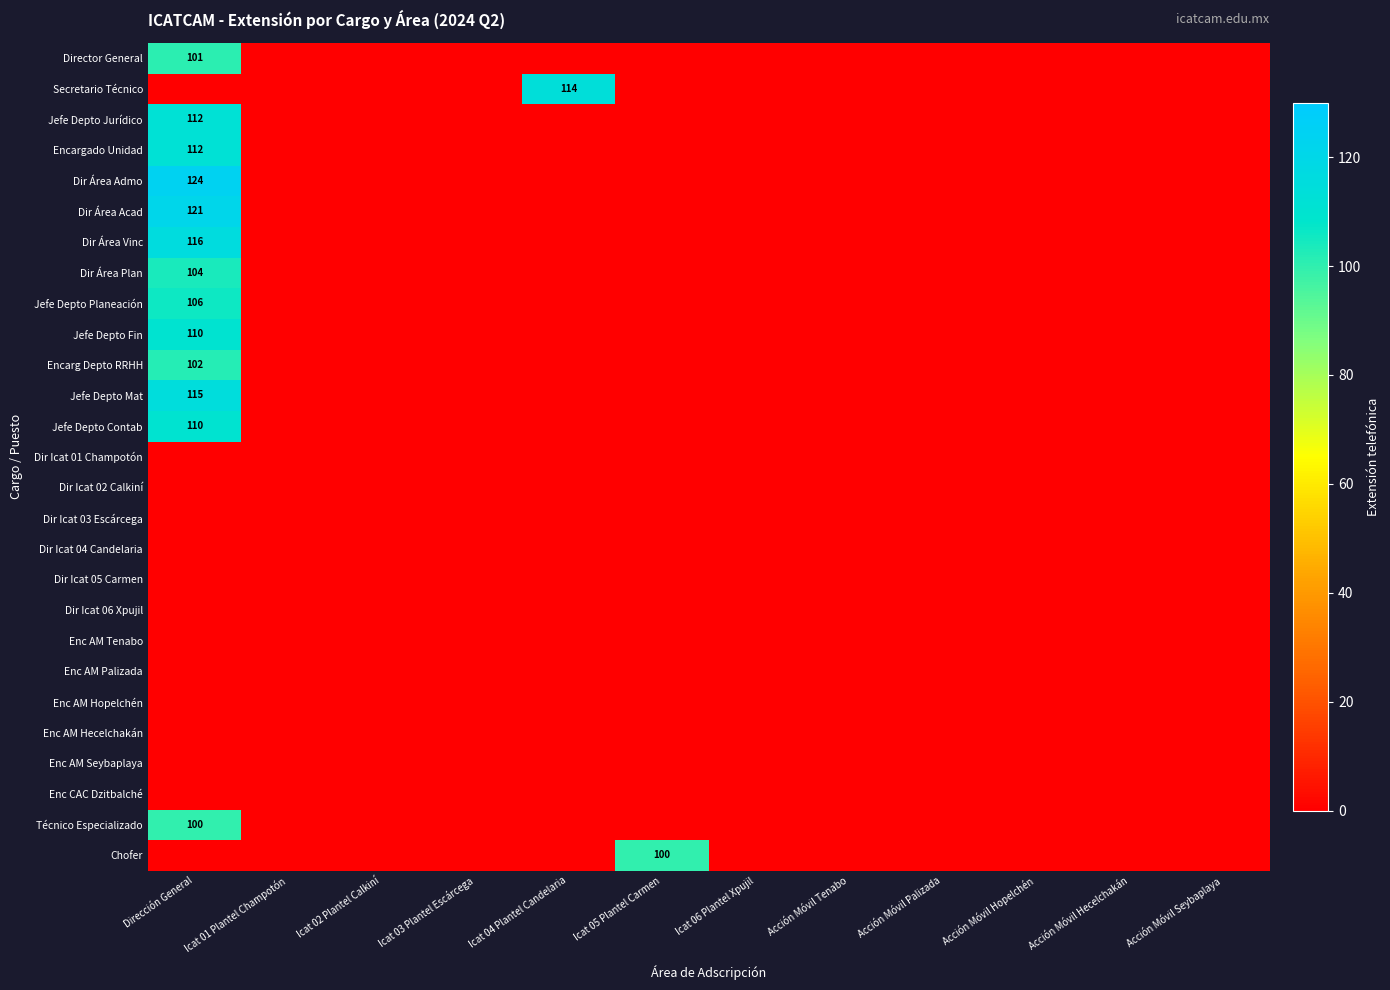

The value of Dir Área Plan at Dirección General is 104. True or false?

True